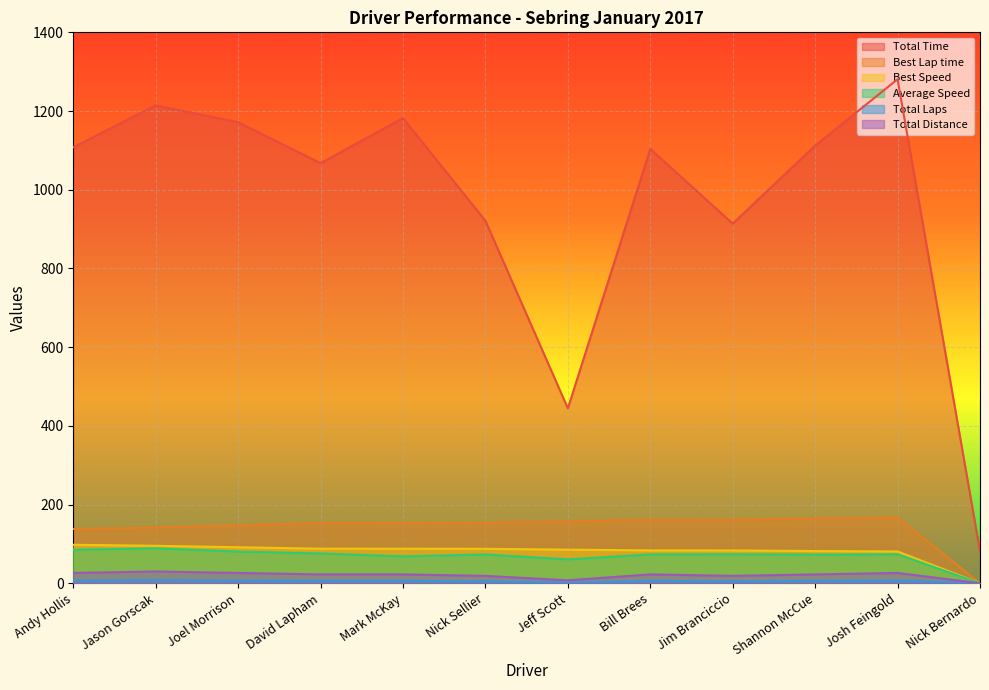

How many interior local peaks does the Best Lap time series have?

1